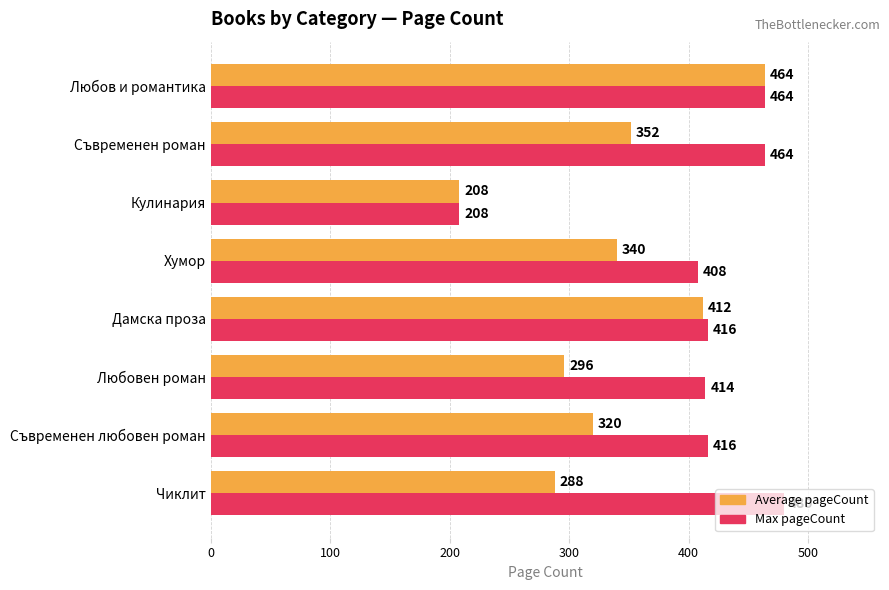

Rank the categories by Average pageCount value from lowest to highest.

Кулинария, Чиклит, Любовен роман, Съвременен любовен роман, Хумор, Съвременен роман, Дамска проза, Любов и романтика